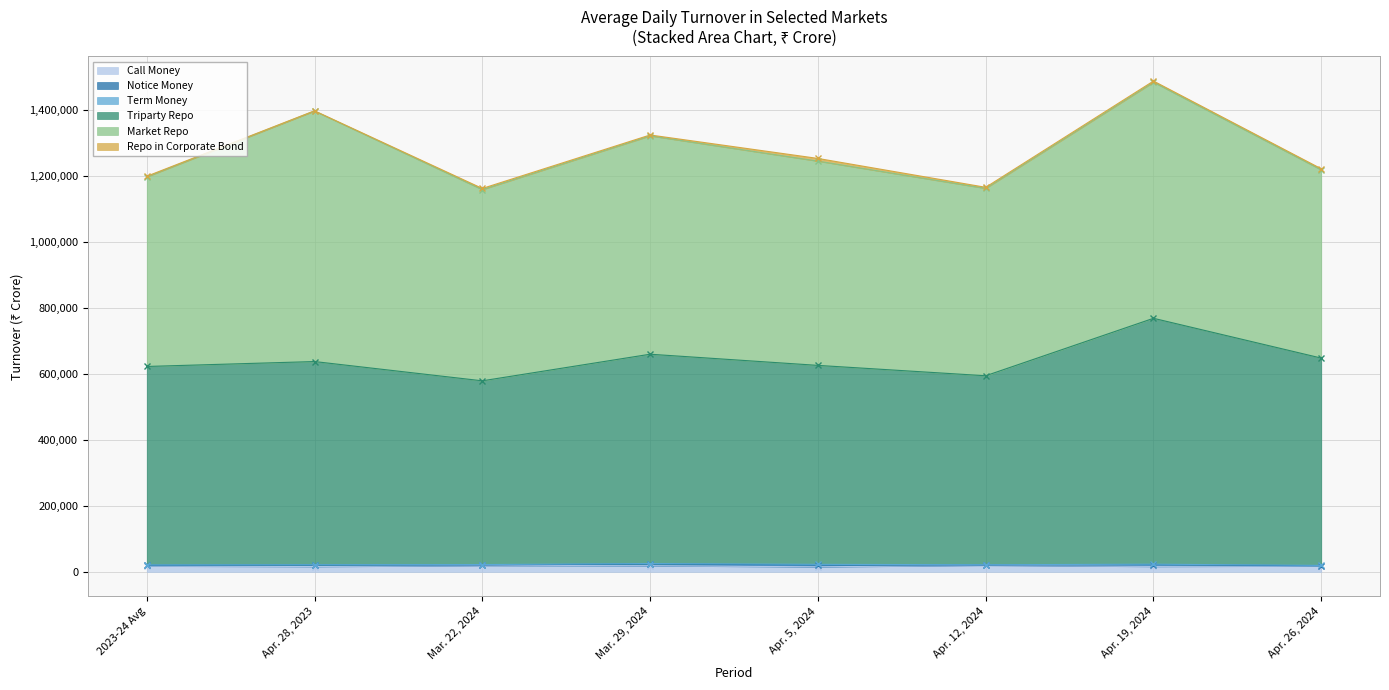

Reading right to left, transcribe all the data shown in this chart.

Call Money: Apr. 26, 2024=18120	Apr. 19, 2024=16675	Apr. 12, 2024=20179	Apr. 5, 2024=15444	Mar. 29, 2024=18683	Mar. 22, 2024=19460	Apr. 28, 2023=16349	2023-24 Avg=17761
Notice Money: Apr. 26, 2024=655	Apr. 19, 2024=5231	Apr. 12, 2024=621	Apr. 5, 2024=5701	Mar. 29, 2024=5553	Mar. 22, 2024=1451	Apr. 28, 2023=4787	2023-24 Avg=2550
Term Money: Apr. 26, 2024=969	Apr. 19, 2024=1521	Apr. 12, 2024=884	Apr. 5, 2024=1810	Mar. 29, 2024=1042	Mar. 22, 2024=1352	Apr. 28, 2023=670	2023-24 Avg=871
Triparty Repo: Apr. 26, 2024=628164	Apr. 19, 2024=745111	Apr. 12, 2024=572712	Apr. 5, 2024=602875	Mar. 29, 2024=634402	Mar. 22, 2024=556798	Apr. 28, 2023=615665	2023-24 Avg=601363
Market Repo: Apr. 26, 2024=570483	Apr. 19, 2024=715487	Apr. 12, 2024=567845	Apr. 5, 2024=619031	Mar. 29, 2024=661720	Mar. 22, 2024=579484	Apr. 28, 2023=759202	2023-24 Avg=574534
Repo in Corporate Bond: Apr. 26, 2024=3178	Apr. 19, 2024=3449	Apr. 12, 2024=3216	Apr. 5, 2024=8085	Mar. 29, 2024=2612	Mar. 22, 2024=3460	Apr. 28, 2023=612	2023-24 Avg=1817